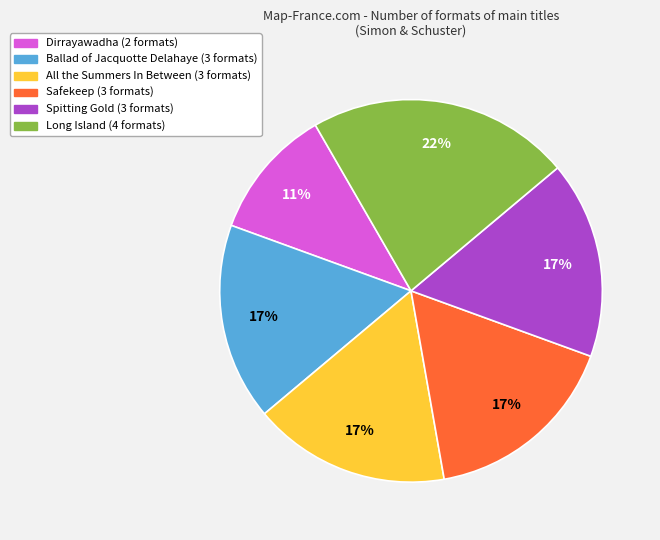

How many segments does this pie chart have?

6